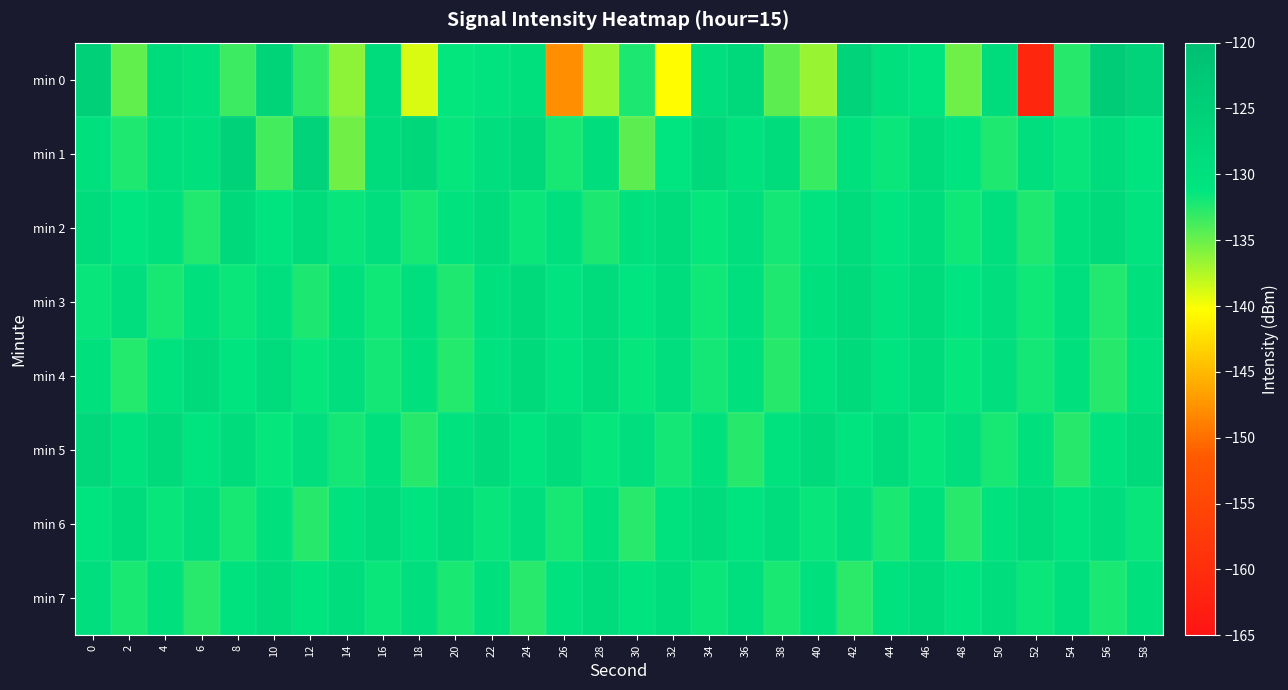

Reading left to right, transcribe all the data shown in this chart.

min 0: 0=-125.2	2=-134.7	4=-128.5	6=-129.8	8=-133.4	10=-126.3	12=-133.0	14=-136.2	16=-128.3	18=-139.0	20=-131.4	22=-130.6	24=-129.7	26=-147.8	28=-136.7	30=-132.3	32=-140.4	34=-129.1	36=-127.9	38=-134.5	40=-136.7	42=-126.1	44=-130.0	46=-130.9	48=-135.1	50=-128.2	52=-161.4	54=-132.6	56=-124.0	58=-125.9
min 1: 0=-130.2	2=-132.4	4=-129.6	6=-130.0	8=-125.6	10=-133.6	12=-125.8	14=-135.2	16=-128.5	18=-126.8	20=-131.4	22=-129.3	24=-127.7	26=-132.1	28=-129.0	30=-134.6	32=-131.2	34=-127.9	36=-130.4	38=-128.8	40=-133.2	42=-129.9	44=-131.7	46=-128.2	48=-130.9	50=-132.3	52=-129.1	54=-131.6	56=-128.7	58=-131.0
min 2: 0=-128.3	2=-131.2	4=-129.9	6=-132.4	8=-127.7	10=-131.0	12=-128.8	14=-131.6	16=-129.3	18=-132.1	20=-130.4	22=-128.2	24=-131.7	26=-129.4	28=-132.2	30=-130.0	32=-128.7	34=-131.5	36=-129.2	38=-132.0	40=-130.7	42=-128.5	44=-131.2	46=-129.0	48=-131.8	50=-129.6	52=-132.4	54=-130.1	56=-127.9	58=-130.7
min 3: 0=-131.6	2=-129.3	4=-132.1	6=-129.9	8=-131.7	10=-129.5	12=-132.2	14=-130.0	16=-131.8	18=-129.6	20=-132.4	22=-130.1	24=-127.9	26=-130.7	28=-128.5	30=-131.3	32=-129.0	34=-131.8	36=-129.6	38=-132.4	40=-130.2	42=-127.9	44=-130.7	46=-128.5	48=-131.3	50=-129.1	52=-131.8	54=-129.6	56=-132.4	58=-130.2
min 4: 0=-129.8	2=-132.5	4=-130.3	6=-128.1	8=-130.9	10=-128.7	12=-131.4	14=-129.2	16=-132.0	18=-129.8	20=-132.6	22=-130.3	24=-128.1	26=-130.9	28=-128.7	30=-131.5	32=-129.2	34=-132.0	36=-129.8	38=-132.6	40=-130.4	42=-128.1	44=-130.9	46=-128.7	48=-131.5	50=-129.3	52=-132.0	54=-129.8	56=-132.6	58=-130.4
min 5: 0=-127.5	2=-130.3	4=-128.1	6=-130.9	8=-128.7	10=-131.4	12=-129.2	14=-132.0	16=-129.8	18=-132.6	20=-130.3	22=-128.1	24=-130.9	26=-128.7	28=-131.5	30=-129.2	32=-132.0	34=-129.8	36=-132.6	38=-130.4	40=-128.2	42=-130.9	44=-128.7	46=-131.5	48=-129.3	50=-132.1	52=-129.8	54=-132.6	56=-130.4	58=-128.2
min 6: 0=-131.0	2=-128.8	4=-131.5	6=-129.3	8=-132.1	10=-129.9	12=-132.7	14=-130.4	16=-128.2	18=-131.0	20=-128.8	22=-131.6	24=-129.3	26=-132.1	28=-129.9	30=-132.7	32=-130.4	34=-128.2	36=-131.0	38=-128.8	40=-131.6	42=-129.3	44=-132.1	46=-129.9	48=-132.7	50=-130.5	52=-128.2	54=-131.0	56=-128.8	58=-131.6
min 7: 0=-129.4	2=-132.2	4=-129.9	6=-132.7	8=-130.5	10=-128.3	12=-131.1	14=-128.8	16=-131.6	18=-129.4	20=-132.2	22=-129.9	24=-132.7	26=-130.5	28=-128.3	30=-131.1	32=-128.8	34=-131.6	36=-129.4	38=-132.2	40=-130.0	42=-132.8	44=-130.5	46=-128.3	48=-131.1	50=-128.9	52=-131.7	54=-129.4	56=-132.2	58=-130.0